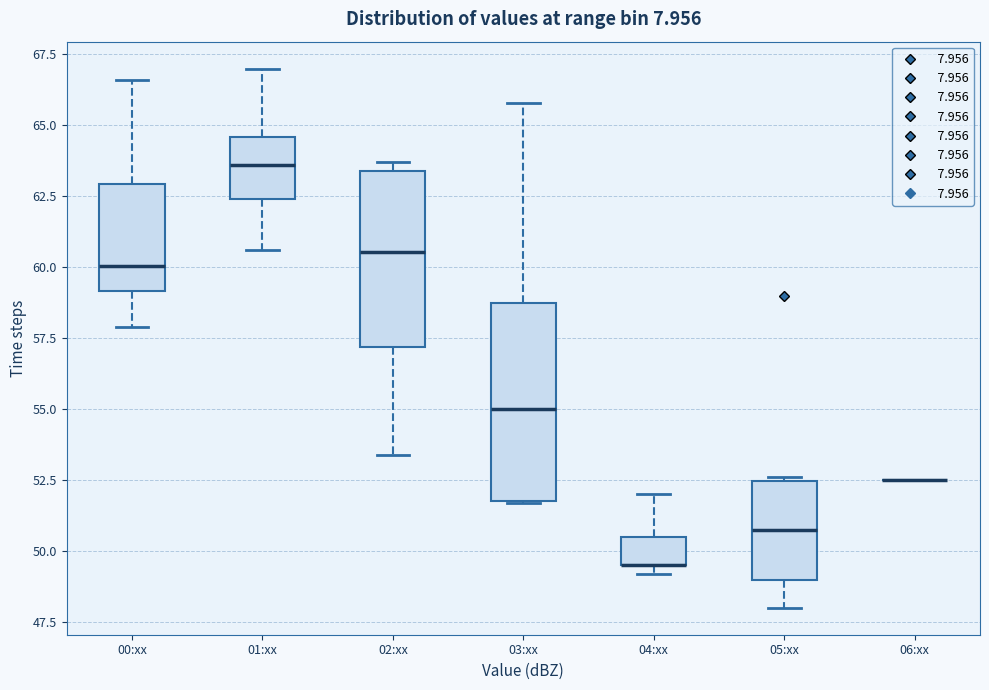

Reading left to right, read every box against the y-axis: the position of its median line, the range the box covers, and the ends of its whiskers. The values are not printed on the chart, so give them approximately, as read against the axis.

00:xx: median 60.0, box 59.0 to 63.0, whiskers 58.0 to 66.5
01:xx: median 63.5, box 62.5 to 64.5, whiskers 60.5 to 67.0
02:xx: median 60.5, box 57.0 to 63.5, whiskers 53.5 to 63.5 (just above the box's upper edge)
03:xx: median 55.0, box 52.0 to 59.0, whiskers 51.5 to 66.0
04:xx: median 49.5 (drawn on the box's lower edge), box 49.5 to 50.5, whiskers 49.0 to 52.0
05:xx: median 51.0, box 49.0 to 52.5, whiskers 48.0 to 52.5
06:xx: box collapsed to a line at 52.5, whiskers 52.5 to 52.5